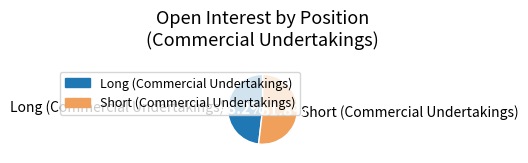

To the nearest percent, what is the combined percentage of Long (Commercial Undertakings) and Short (Commercial Undertakings)?

100%